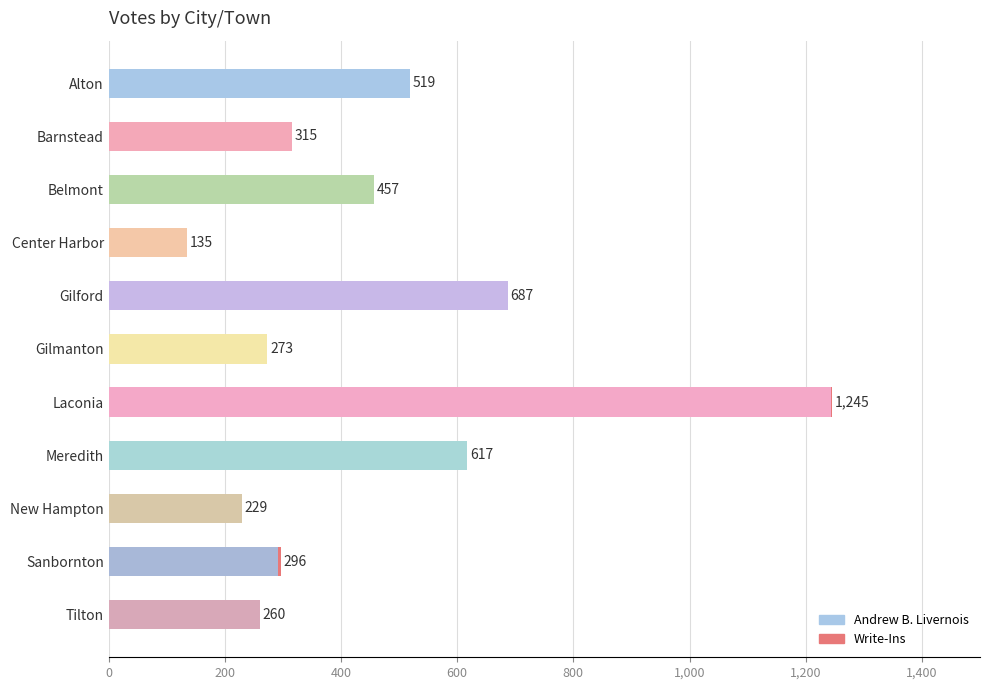

True or false: Andrew B. Livernois has a value of 502 at Barnstead.

False